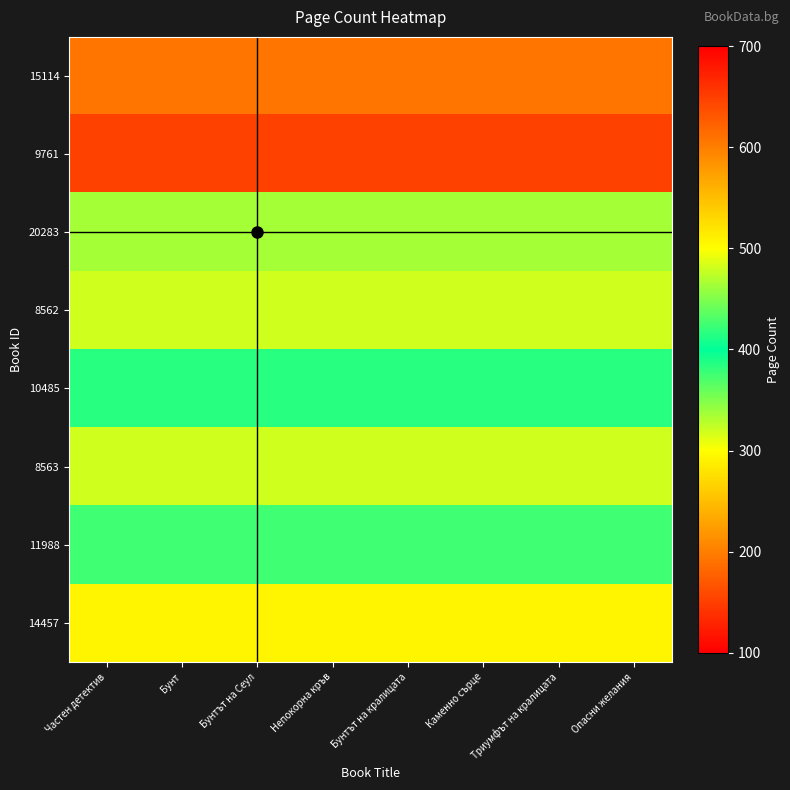

Reading right to left, what are all the values shown in this chart?

15114: Опасни желания=192	Триумфът на кралицата=192	Каменно сърце=192	Бунтът на кралицата=192	Непокорна кръв=192	Бунтът на Сеул=192	Бунт=192	Частен детектив=192
9761: Опасни желания=648	Триумфът на кралицата=648	Каменно сърце=648	Бунтът на кралицата=648	Непокорна кръв=648	Бунтът на Сеул=648	Бунт=648	Частен детектив=648
20283: Опасни желания=336	Триумфът на кралицата=336	Каменно сърце=336	Бунтът на кралицата=336	Непокорна кръв=336	Бунтът на Сеул=336	Бунт=336	Частен детектив=336
8562: Опасни желания=320	Триумфът на кралицата=320	Каменно сърце=320	Бунтът на кралицата=320	Непокорна кръв=320	Бунтът на Сеул=320	Бунт=320	Частен детектив=320
10485: Опасни желания=384	Триумфът на кралицата=384	Каменно сърце=384	Бунтът на кралицата=384	Непокорна кръв=384	Бунтът на Сеул=384	Бунт=384	Частен детектив=384
8563: Опасни желания=320	Триумфът на кралицата=320	Каменно сърце=320	Бунтът на кралицата=320	Непокорна кръв=320	Бунтът на Сеул=320	Бунт=320	Частен детектив=320
11988: Опасни желания=424	Триумфът на кралицата=424	Каменно сърце=424	Бунтът на кралицата=424	Непокорна кръв=424	Бунтът на Сеул=424	Бунт=424	Частен детектив=424
14457: Опасни желания=294	Триумфът на кралицата=294	Каменно сърце=294	Бунтът на кралицата=294	Непокорна кръв=294	Бунтът на Сеул=294	Бунт=294	Частен детектив=294